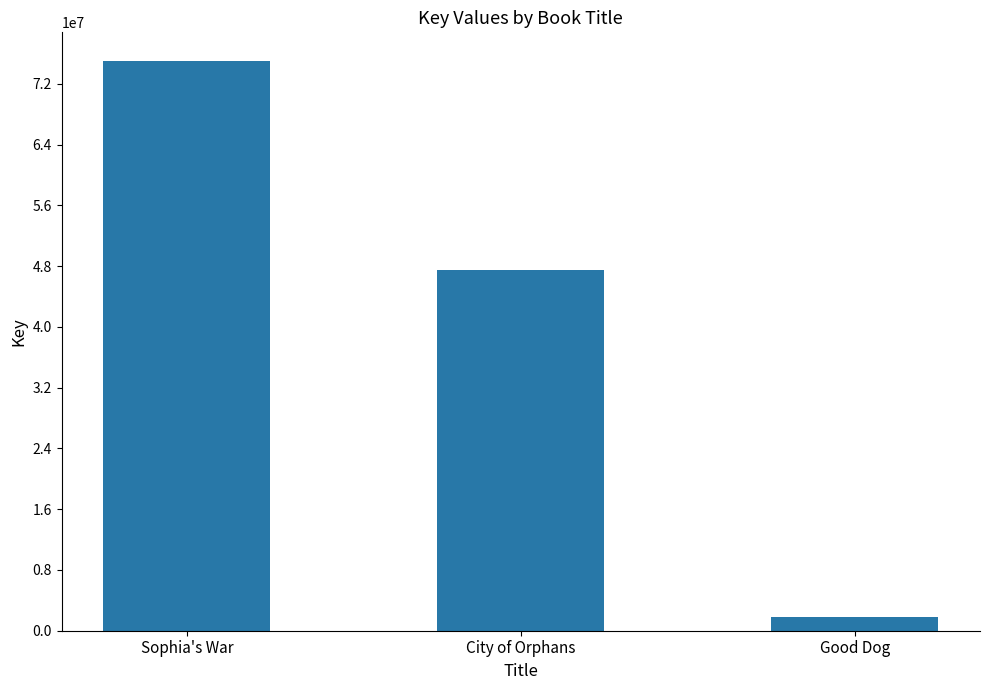

What is the sum of all values?

124302924